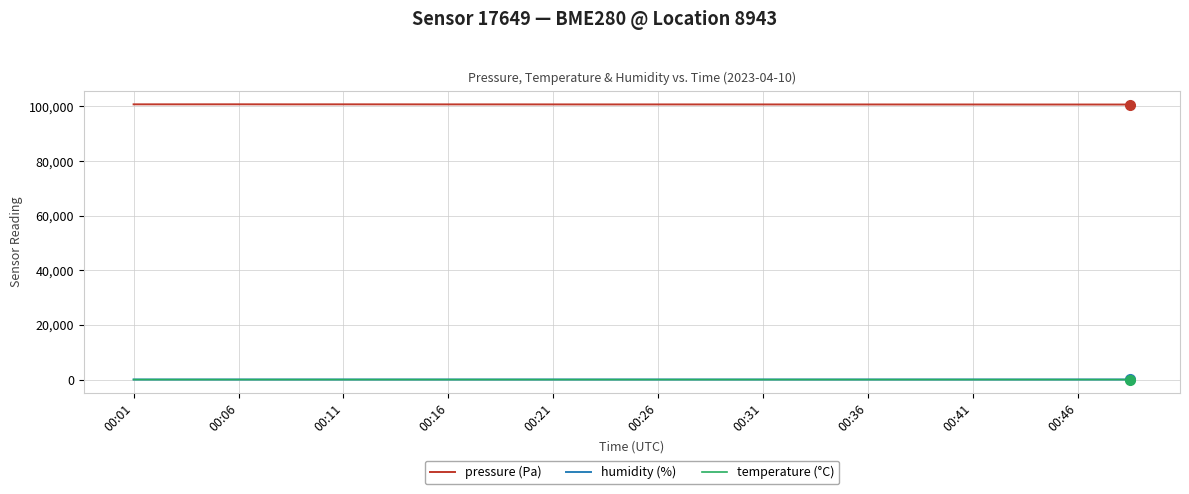

How many temperature (°C) values are between 16 and 17?

20